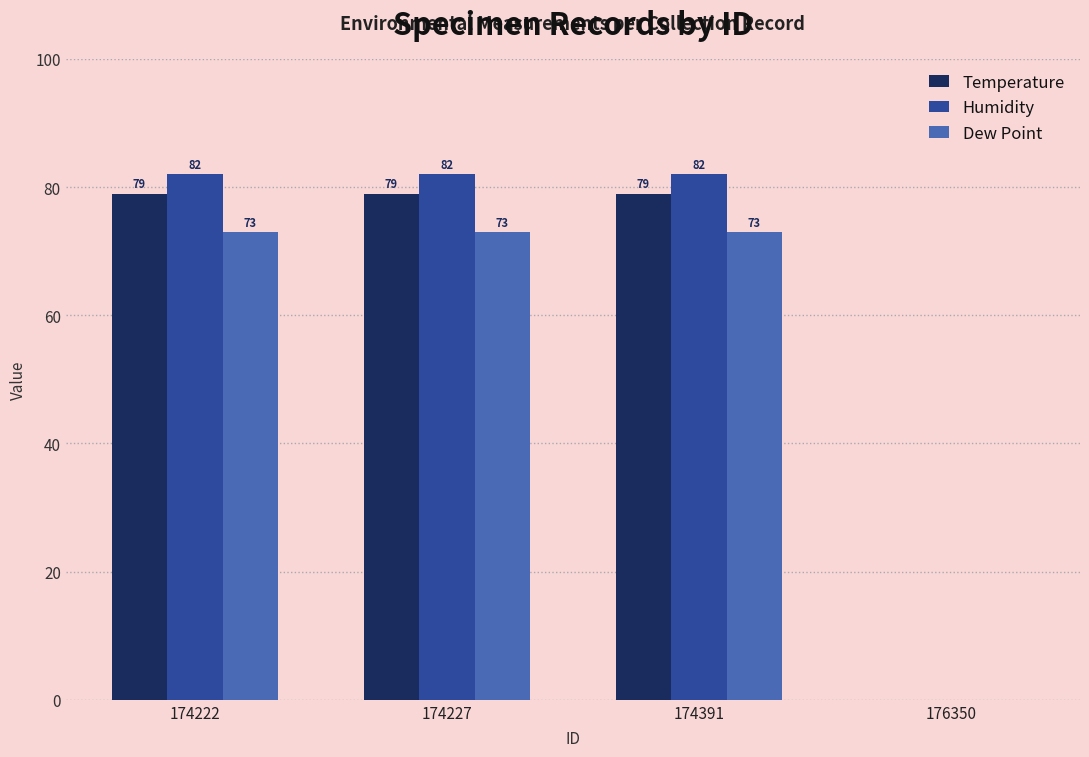

Count the number of categories in the chart.

4